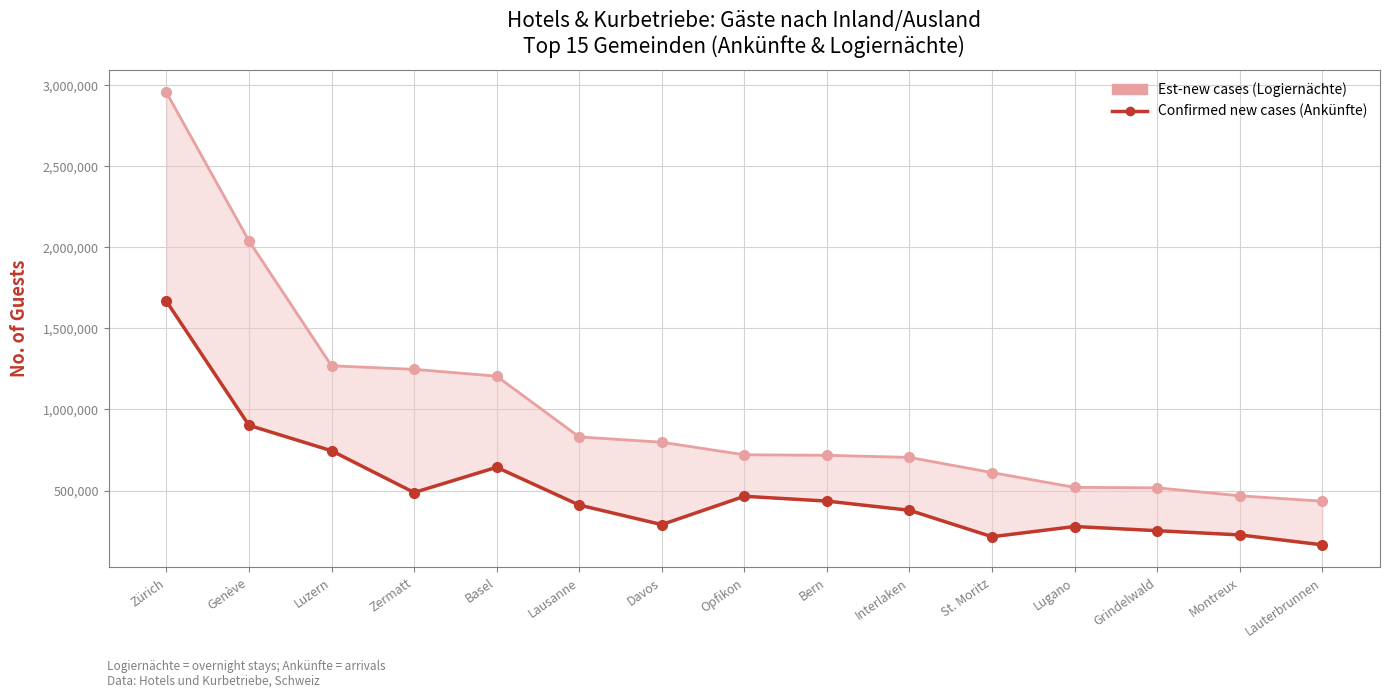

Between Opfikon and Lausanne, which is larger?

Lausanne